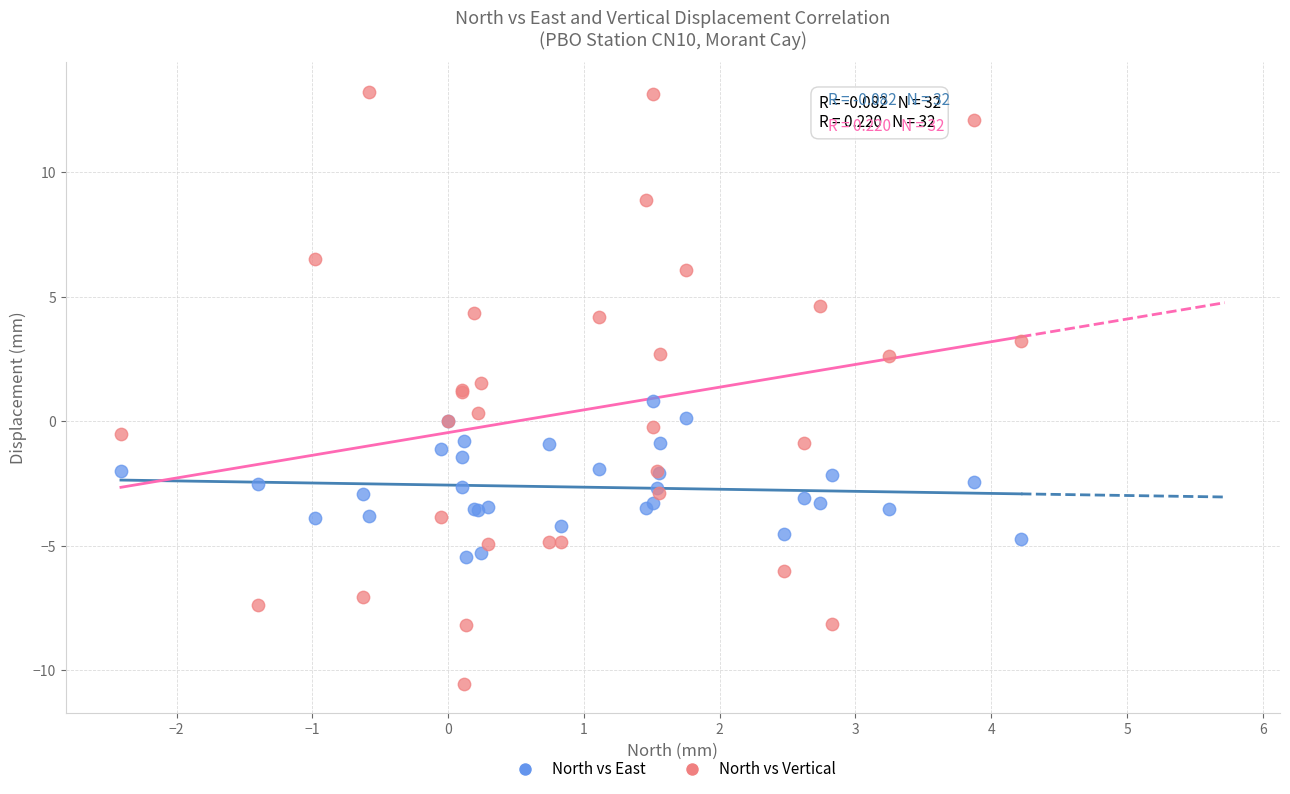

Which series has the largest Y range (max minus min)?

North vs Vertical